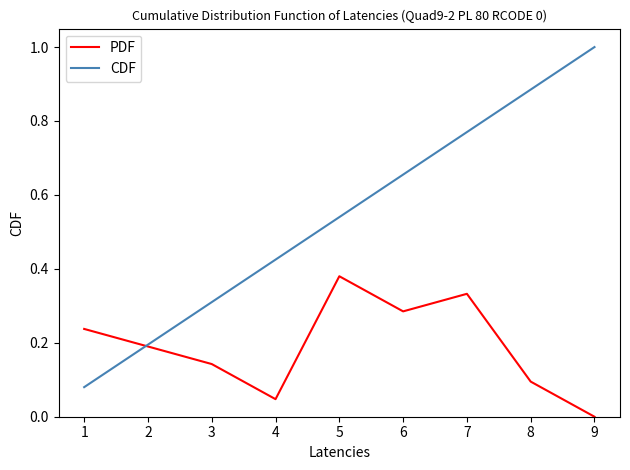

How many times do PDF and CDF cross each other?

1